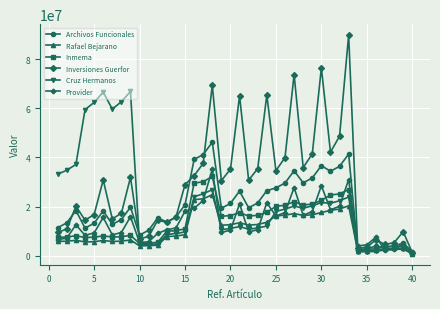

How many values in the Cruz Hermanos series are below 18928394?

20